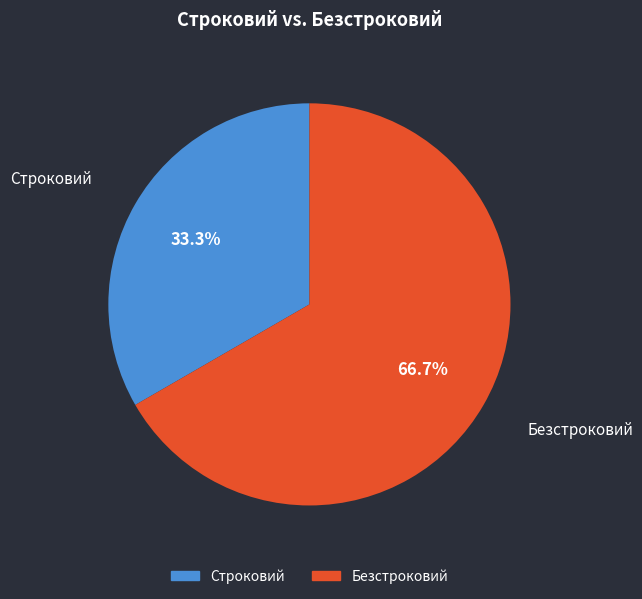

Is it true that Безстроковий is 81% of the pie?

False